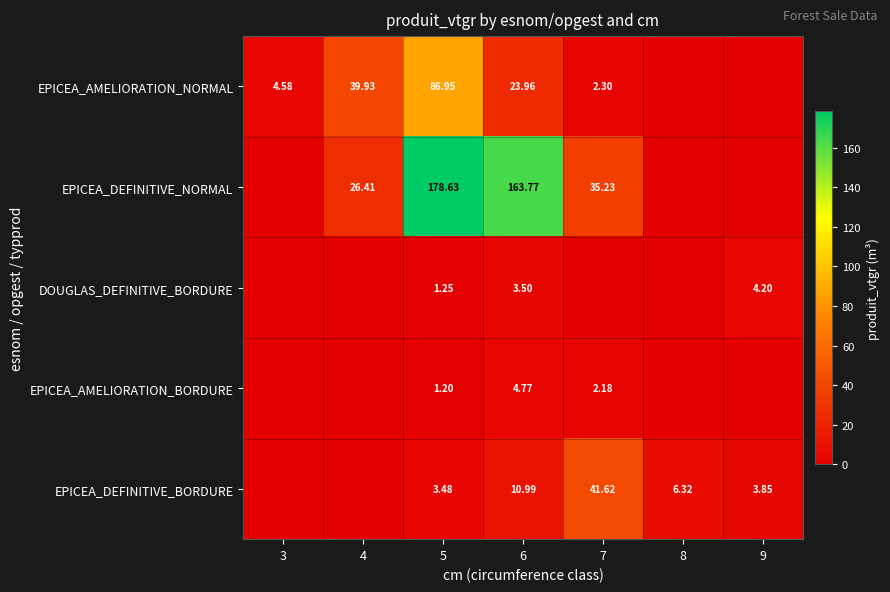

Rank the series at 6 from lowest to highest value.

DOUGLAS_DEFINITIVE_BORDURE, EPICEA_AMELIORATION_BORDURE, EPICEA_DEFINITIVE_BORDURE, EPICEA_AMELIORATION_NORMAL, EPICEA_DEFINITIVE_NORMAL